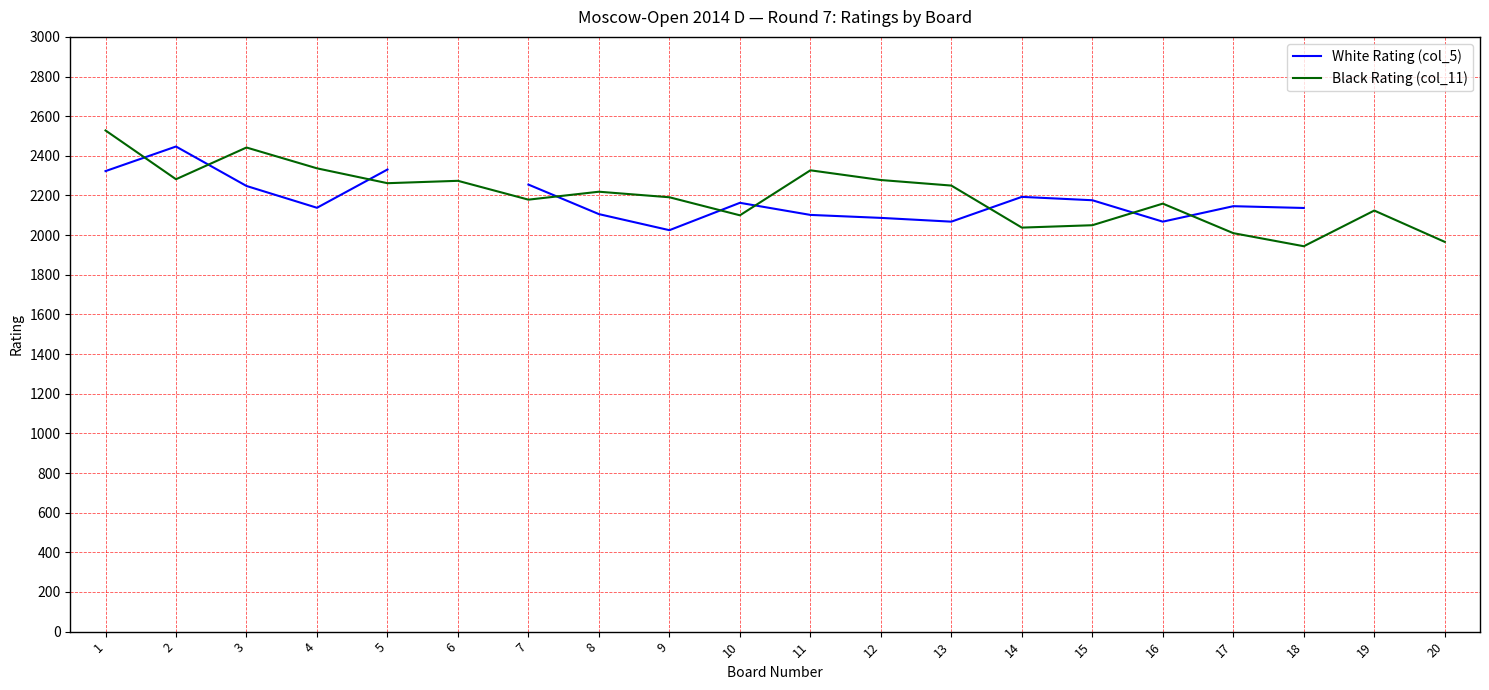

What is the spread (max minus min) of values at 15?

126.0